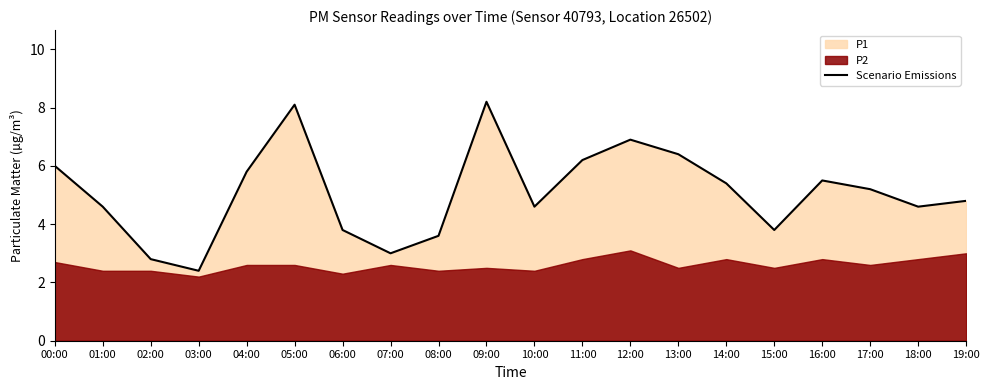

Reading left to right, extract all data points from this chart.

6.0	4.6	2.8	2.4	5.8	8.1	3.8	3.0	3.6	8.2	4.6	6.2	6.9	6.4	5.4	3.8	5.5	5.2	4.6	4.8